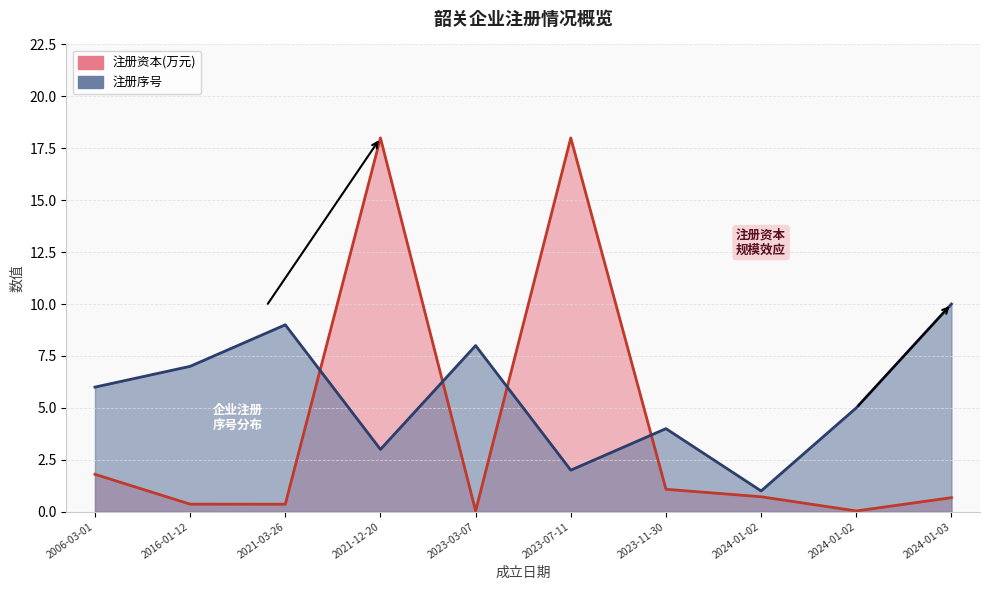

True or false: 注册资本(万元) has a value of 5.7 at 2021-12-20.

False